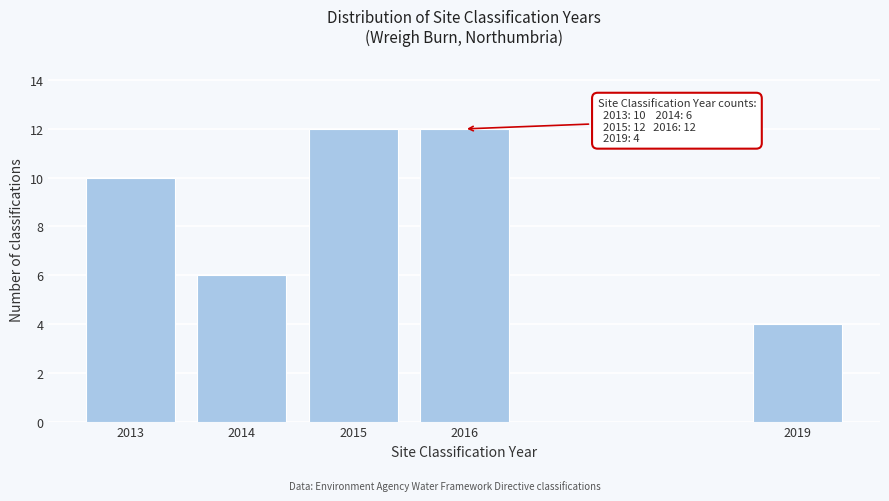

Reading left to right, transcribe all the data shown in this chart.

2013=10	2014=6	2015=12	2016=12	2019=4